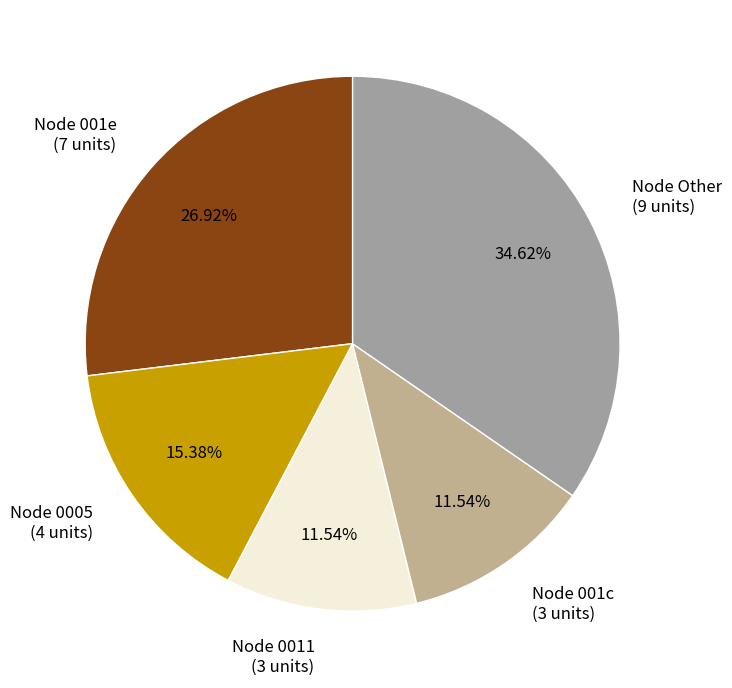

How many slices are in this pie chart?

5